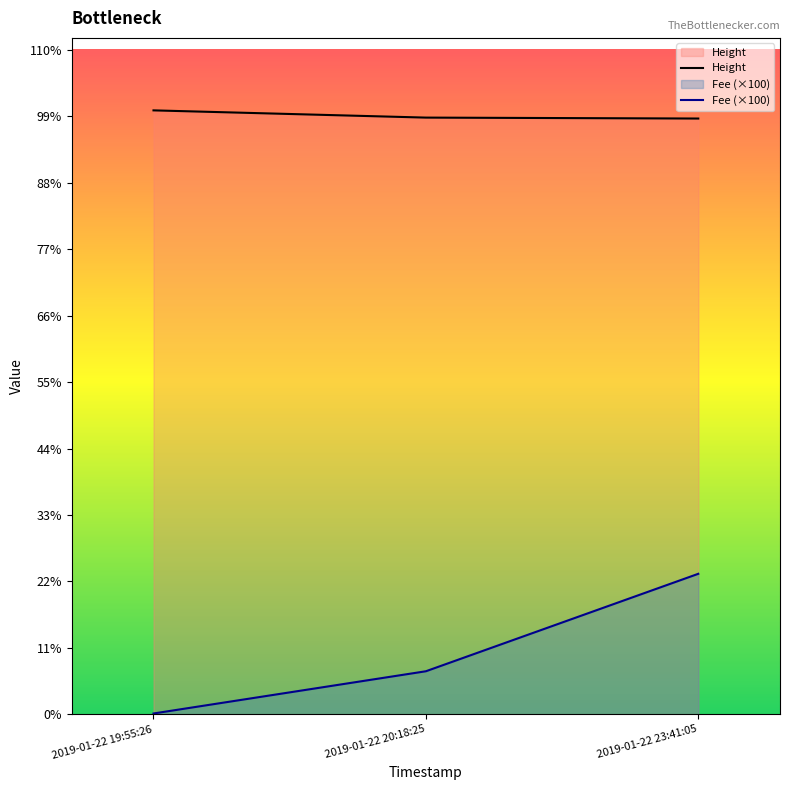

Reading right to left, list all the values displayed in this chart.

Height: 2019-01-22 23:41:05=4449.0	2019-01-22 20:18:25=4456.0	2019-01-22 19:55:26=4510.0
Fee (×100): 2019-01-22 23:41:05=1049.6	2019-01-22 20:18:25=321.9	2019-01-22 19:55:26=6.6